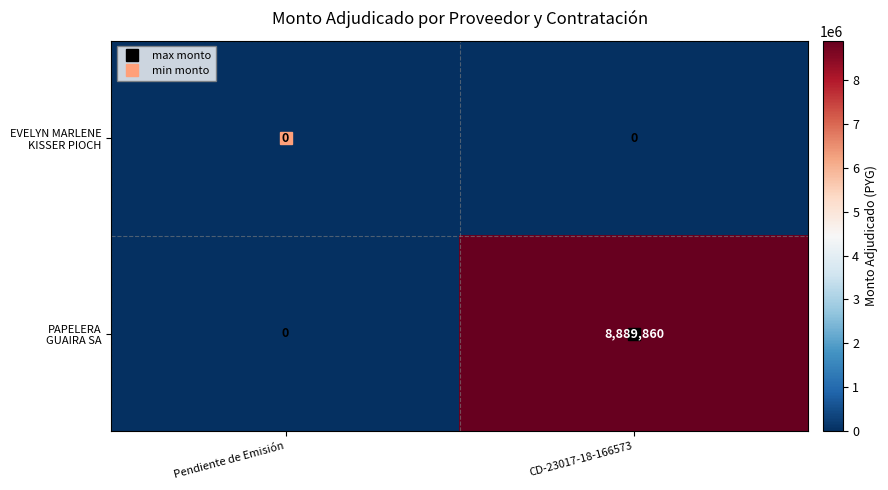

What is the difference between the highest and lowest values at CD-23017-18-166573?

8889860